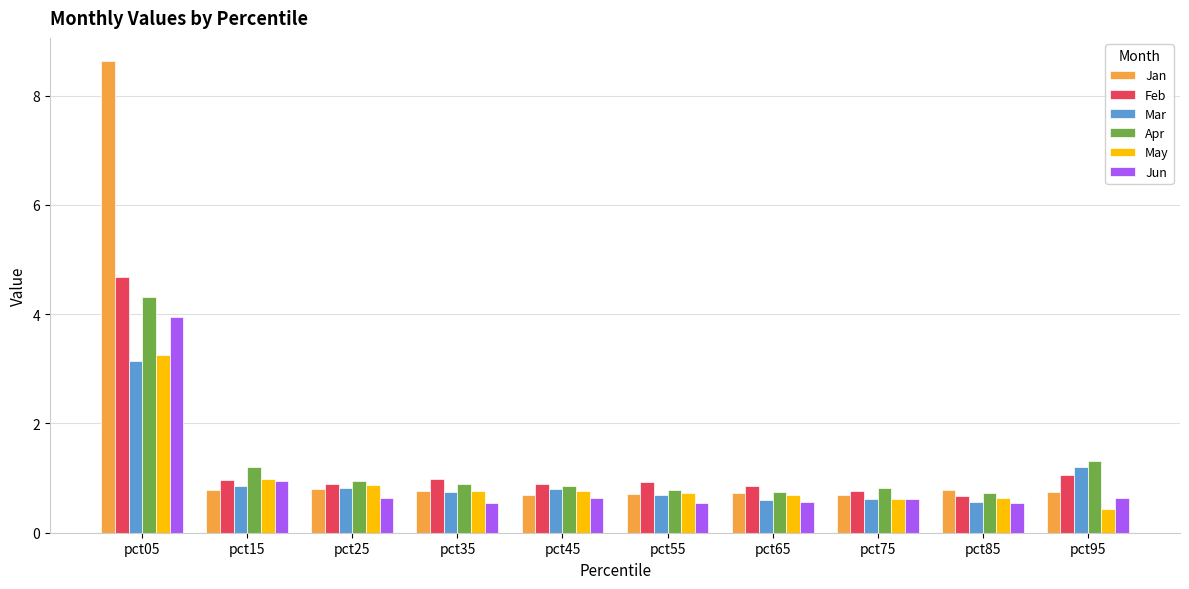

At which category is the sum across all series the highest?

pct05